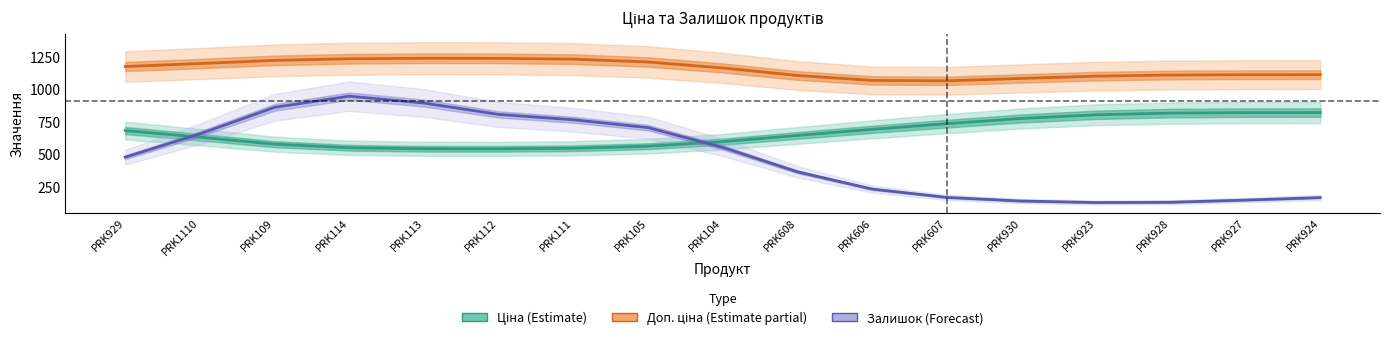

Reading left to right, what are all the values shown in this chart?

Ціна (Estimate): PRK929=680.4	PRK1110=629.4	PRK109=575.7	PRK114=548.4	PRK113=540.6	PRK112=540.0	PRK111=544.3	PRK105=560.2	PRK104=595.0	PRK608=642.6	PRK606=689.6	PRK607=733.1	PRK930=773.1	PRK923=801.4	PRK928=814.2	PRK927=817.8	PRK924=818.4
Доп. ціна (Estimate partial): PRK929=1171.5	PRK1110=1194.6	PRK109=1218.8	PRK114=1231.2	PRK113=1234.6	PRK112=1234.2	PRK111=1228.2	PRK105=1206.6	PRK104=1160.5	PRK608=1102.9	PRK606=1065.0	PRK607=1062.0	PRK930=1080.1	PRK923=1097.7	PRK928=1106.3	PRK927=1108.7	PRK924=1109.1
Залишок (Forecast, scaled): PRK929=476.0	PRK1110=654.8	PRK109=858.4	PRK114=944.0	PRK113=891.2	PRK112=804.0	PRK111=762.9	PRK105=702.7	PRK104=550.7	PRK608=363.7	PRK606=231.3	PRK607=167.2	PRK930=139.5	PRK923=127.9	PRK928=130.0	PRK927=146.7	PRK924=166.0